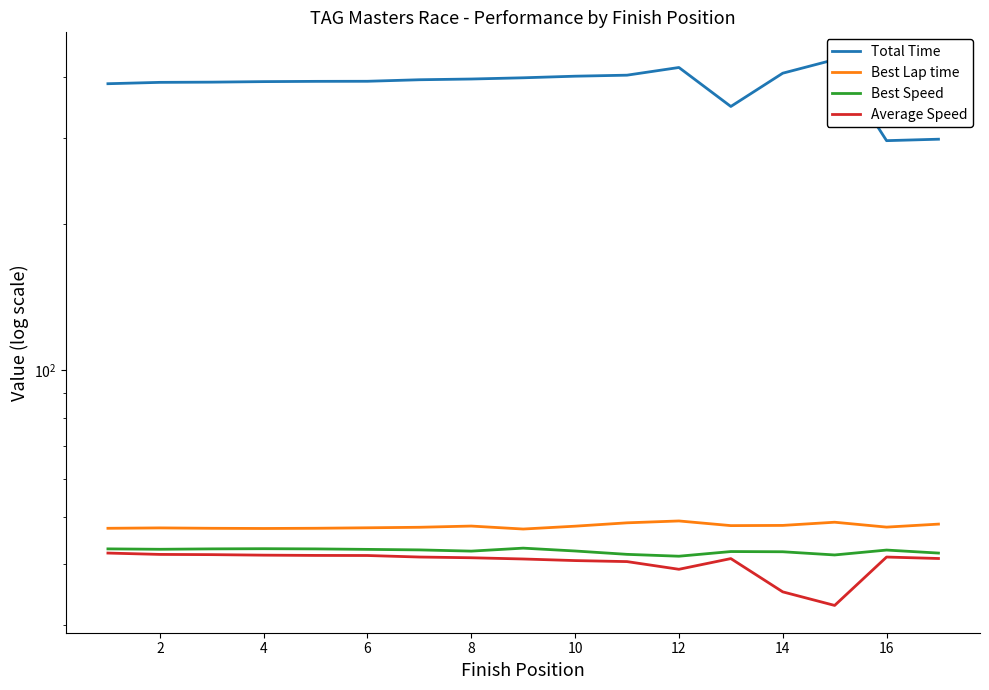

List the series in order of their peak value, lowest first.

Average Speed, Best Speed, Best Lap time, Total Time